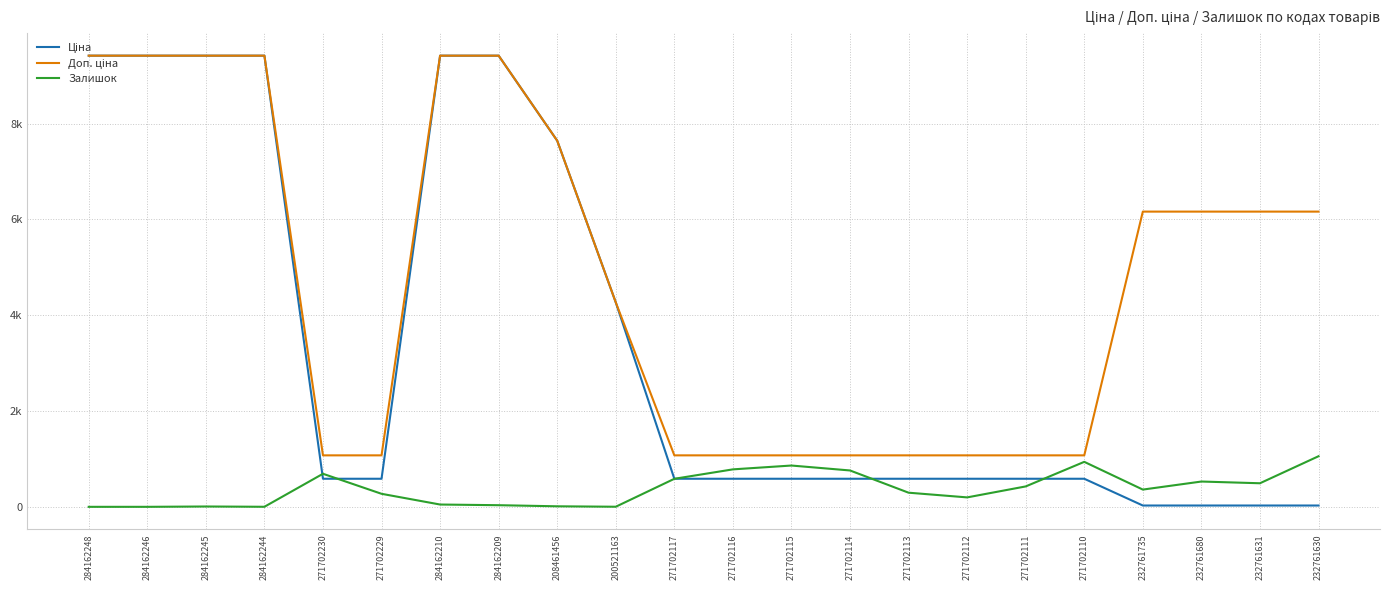

What is the maximum value shown in the chart?

9416.9